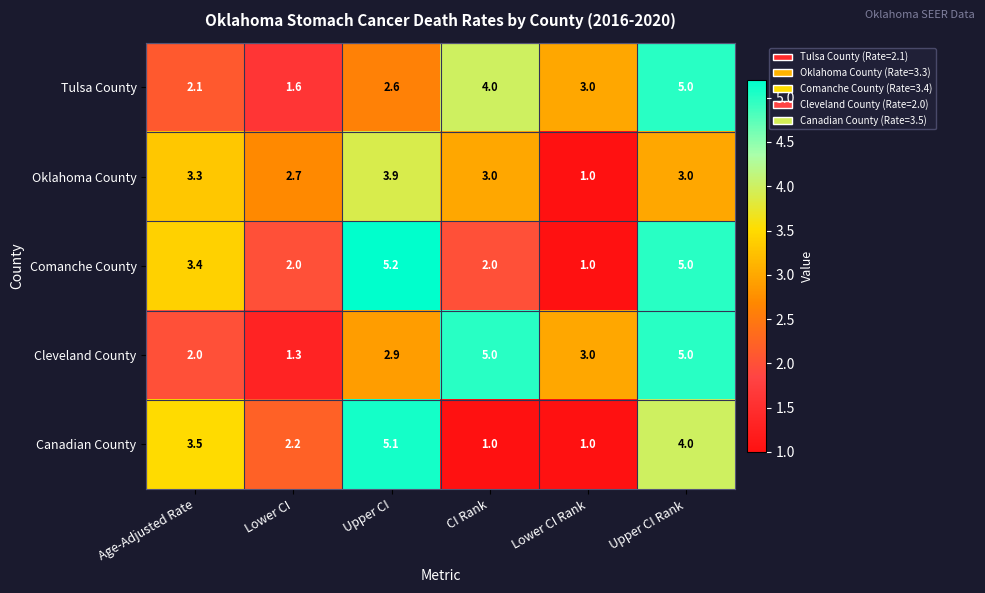

At which label is Comanche County closest to 3?

Age-Adjusted Rate